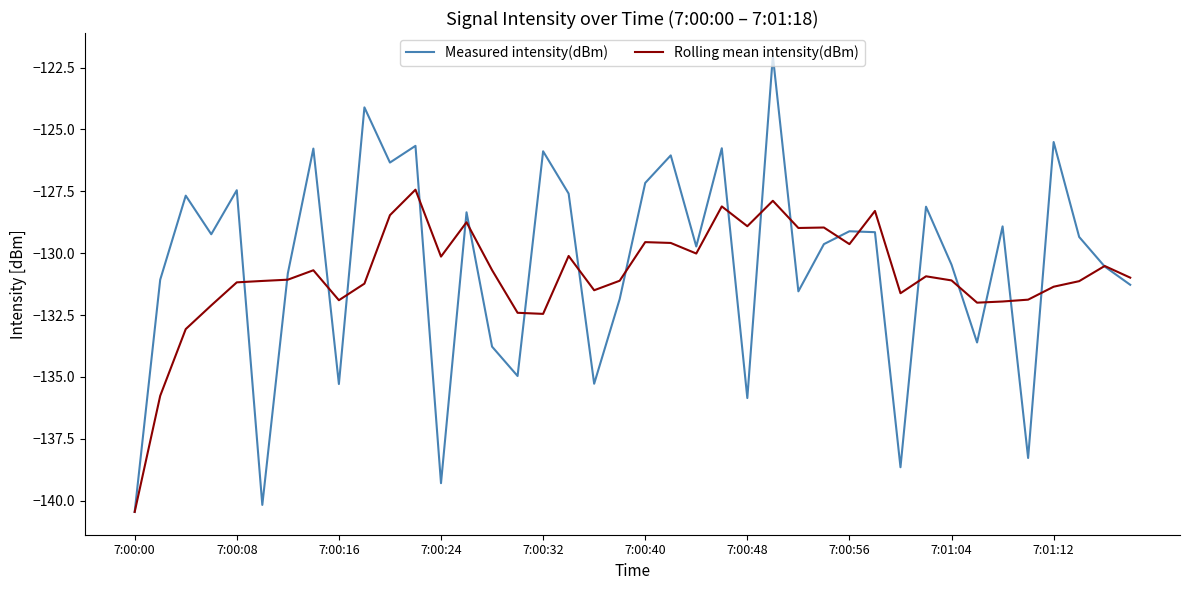

What is the maximum value for Measured intensity(dBm)?

-122.0